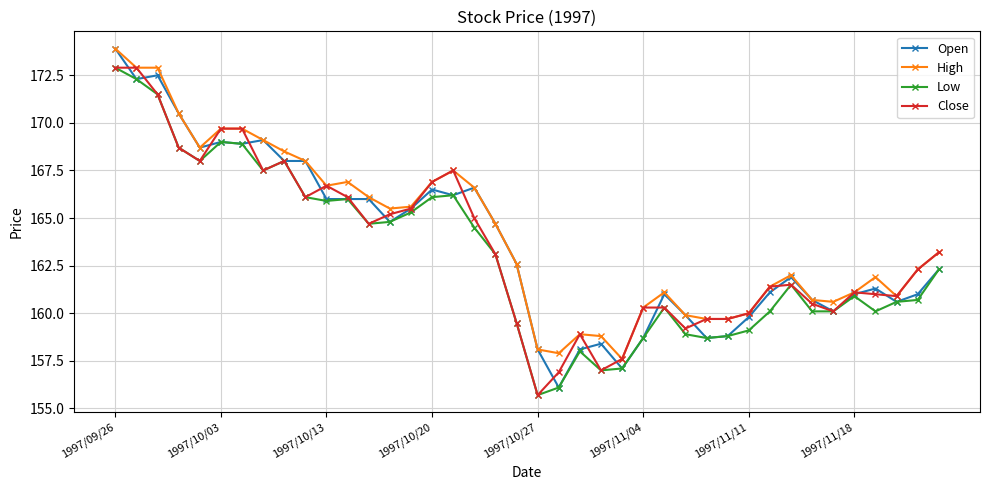

What is the minimum value shown in the chart?

155.7